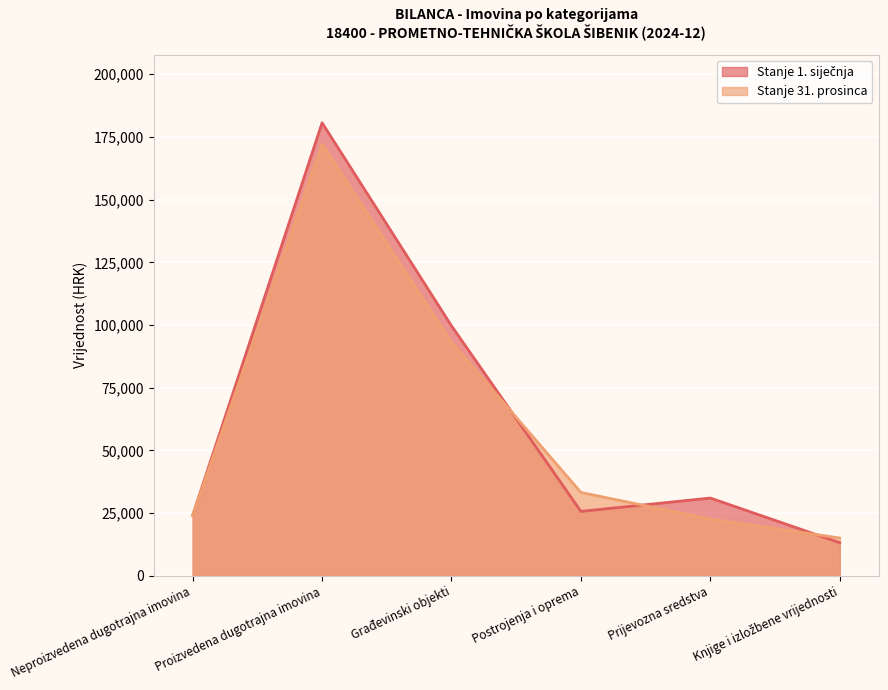

How many values in the Stanje 1. siječnja series are below 31035?

3